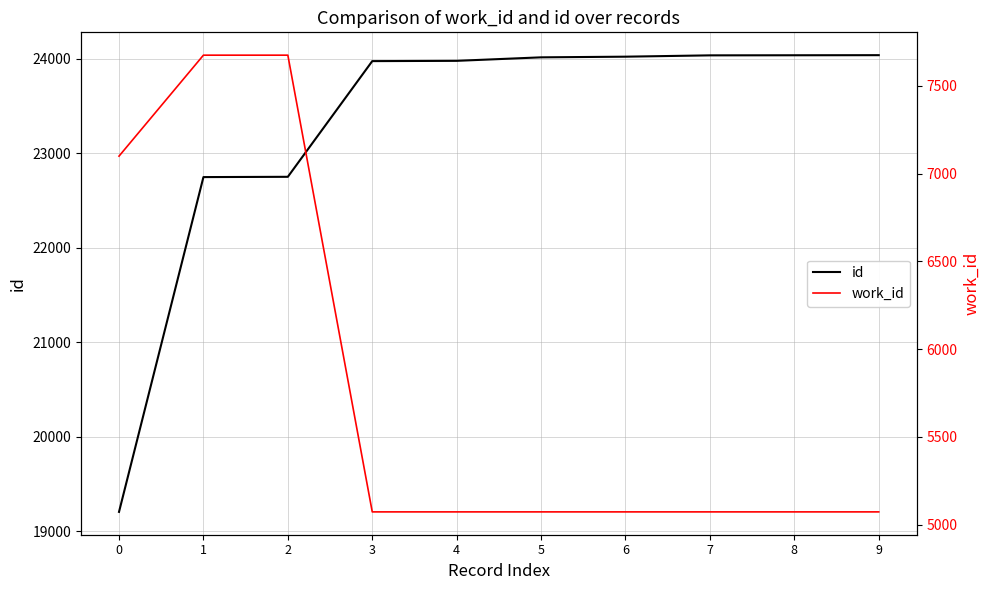

At which category is the sum across all series the highest?

2